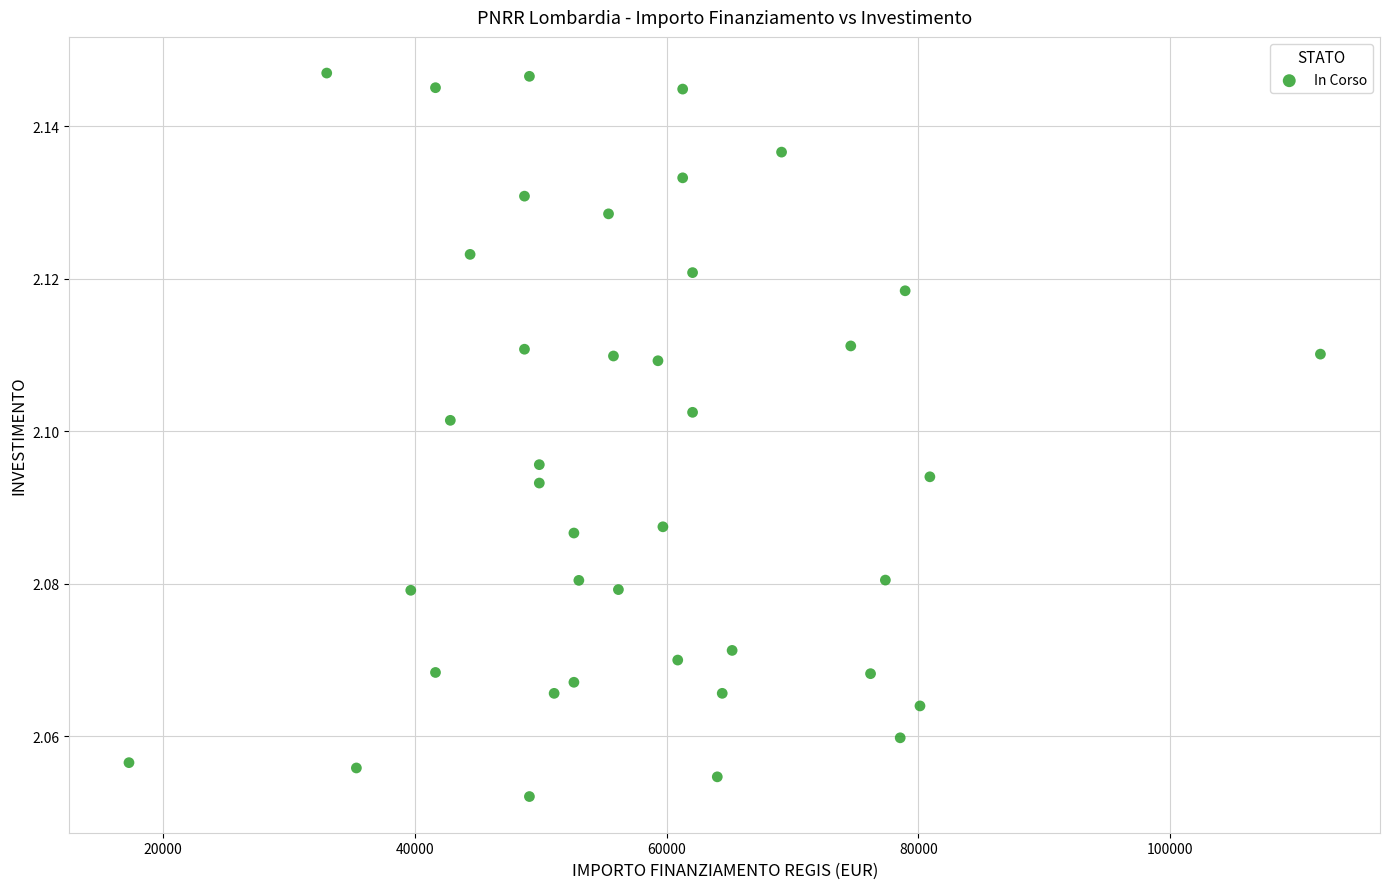

What is the range of X values (max minus min)?

94665.7